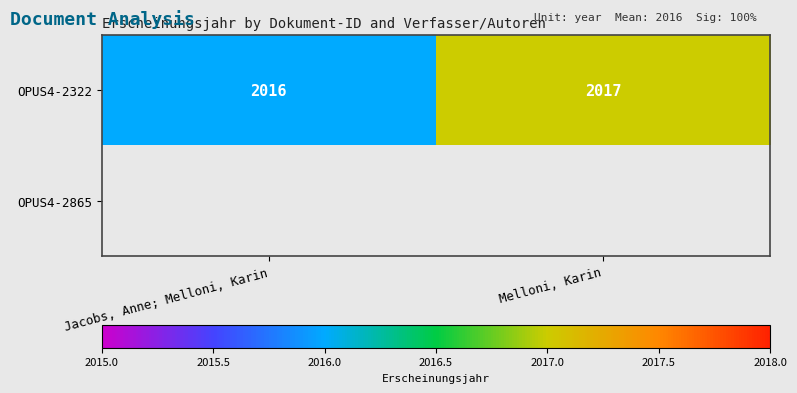

At which category does the chart reach its peak across all series?

Melloni, Karin